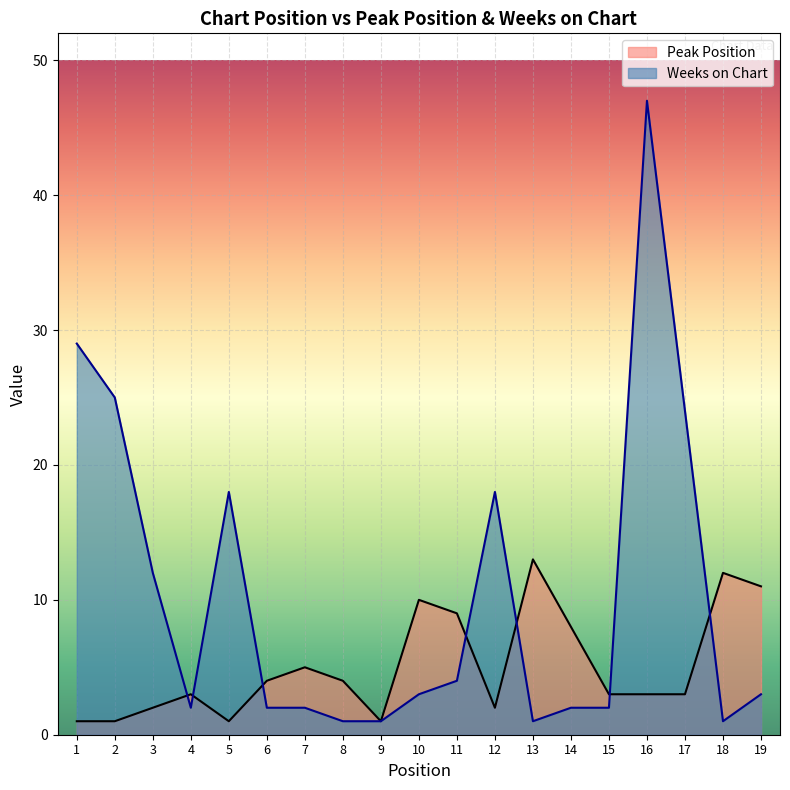

What is the value of the Weeks on Chart point at the 1st from the left?

29